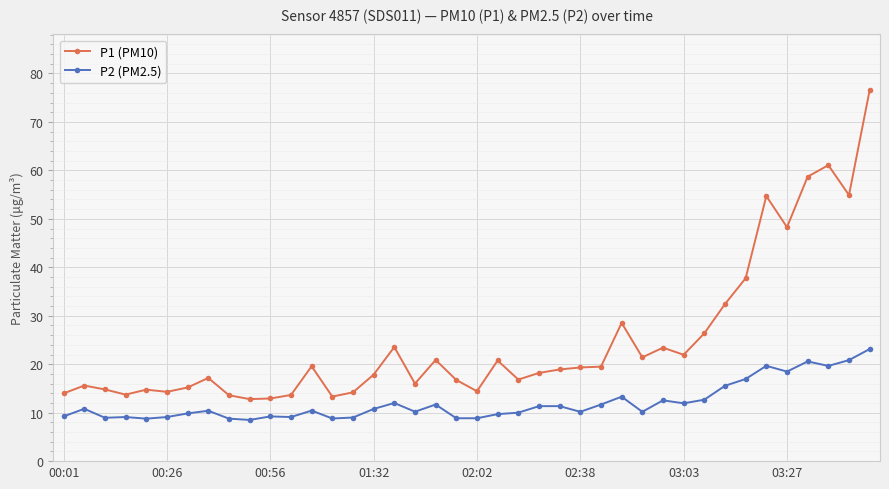

How many lines are shown in the chart?

2